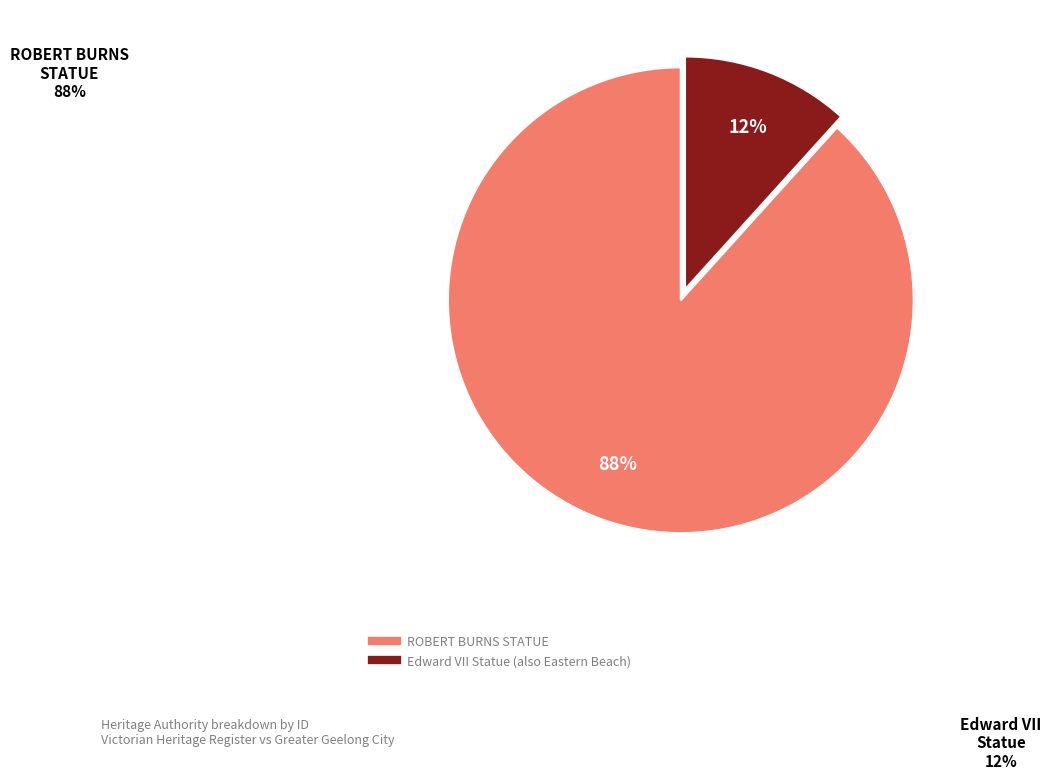

To the nearest percent, what percentage of the pie is Edward VII Statue (also Eastern Beach)?

12%